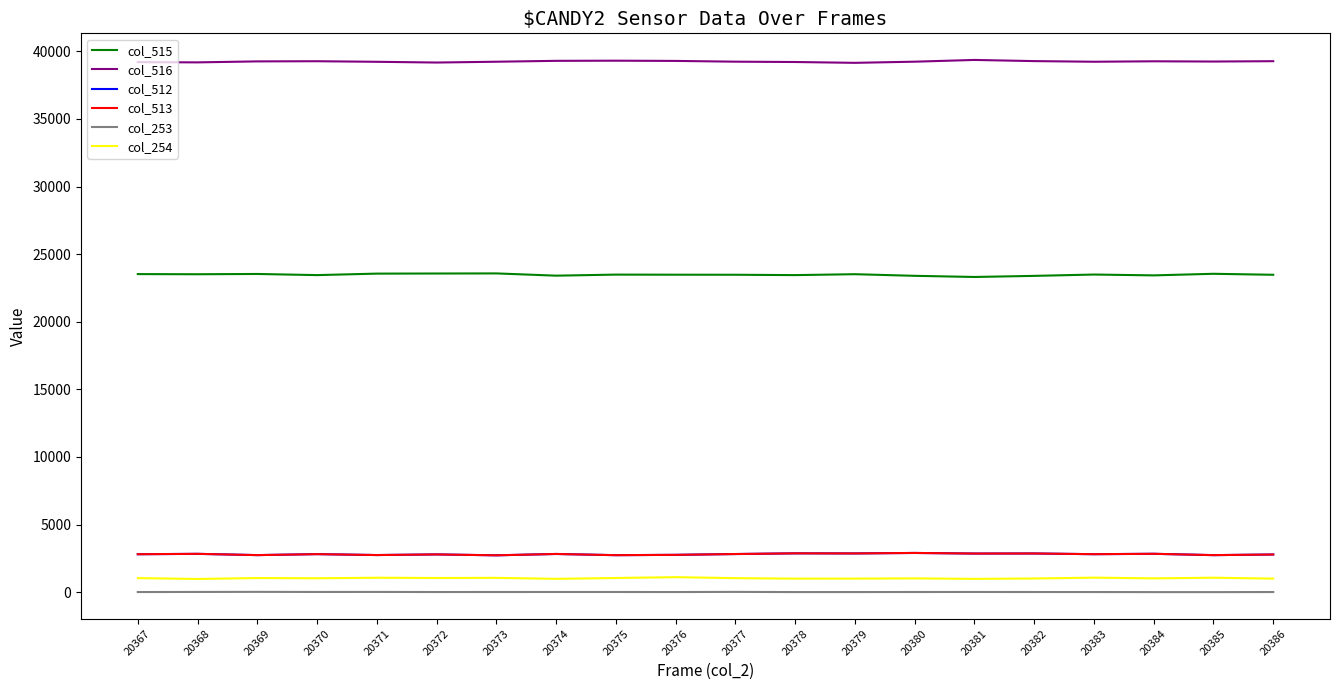

What is the minimum value for col_516?

39151